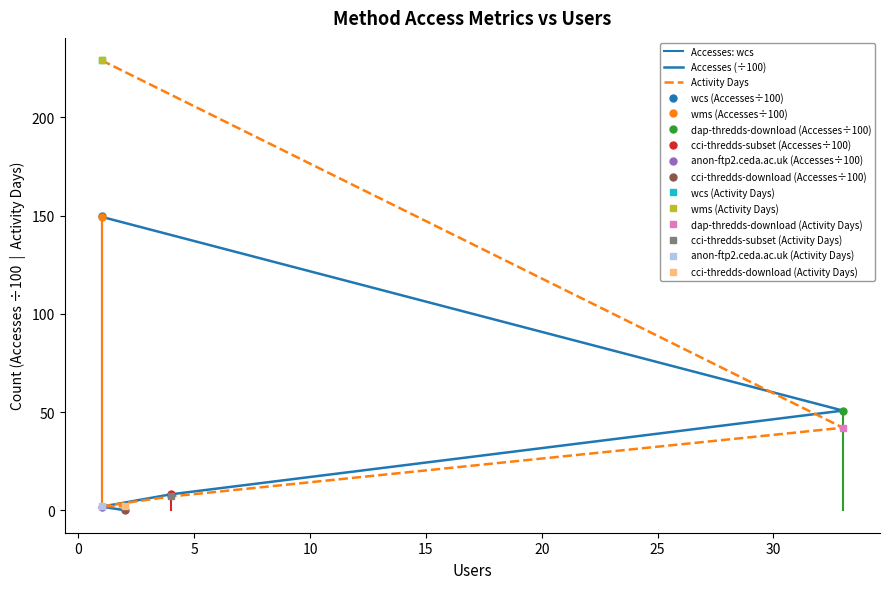

Does the chart have visible grid lines?

No